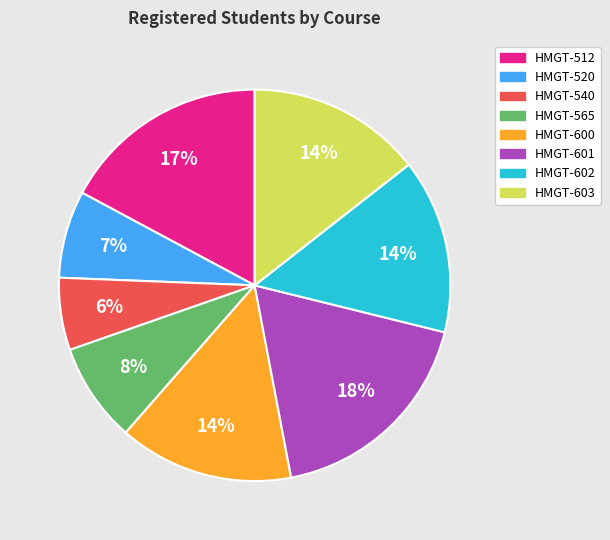

Does any single category account for the majority?

No